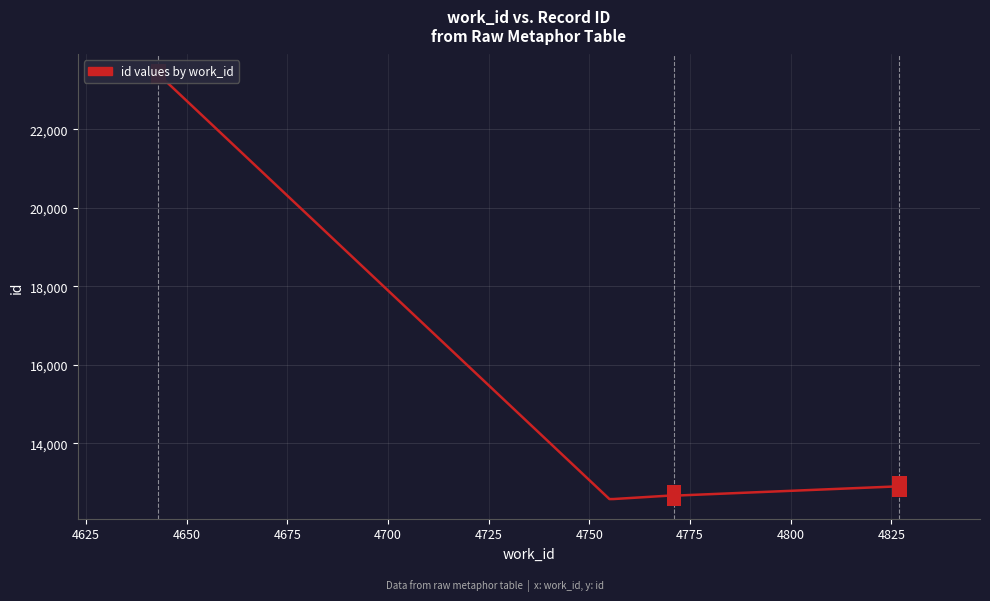

Count the number of values greater than 12893.

4